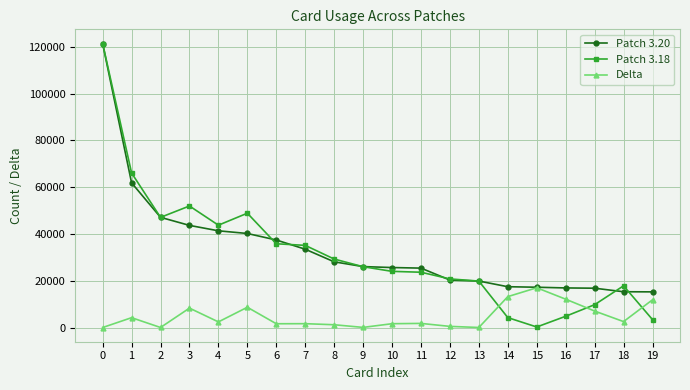

At how many categories does at least one series exceed 36362?

7